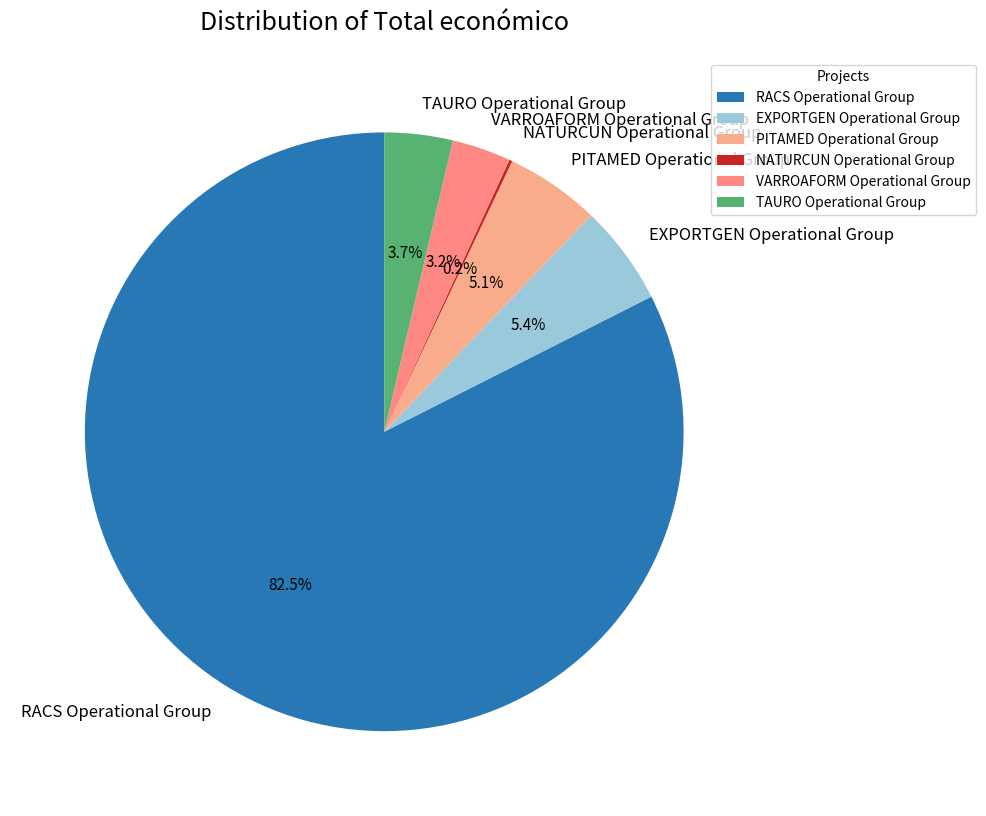

Which slice represents more than half of the pie?

RACS Operational Group